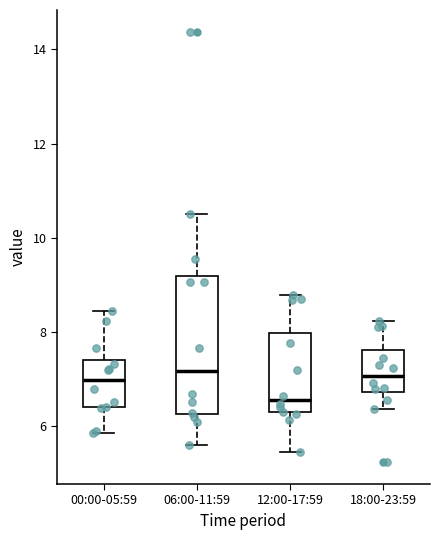

Reading left to right, read every box against the y-axis: the position of its median line, the range the box covers, and the ends of its whiskers. The values are not printed on the chart, so give them approximately, as read against the axis.

00:00-05:59: median 7.0, box 6.4 to 7.4, whiskers 5.8 to 8.4
06:00-11:59: median 7.2, box 6.2 to 9.2, whiskers 5.6 to 10.6
12:00-17:59: median 6.6, box 6.2 to 8.0, whiskers 5.4 to 8.8
18:00-23:59: median 7.0, box 6.8 to 7.6, whiskers 6.4 to 8.2